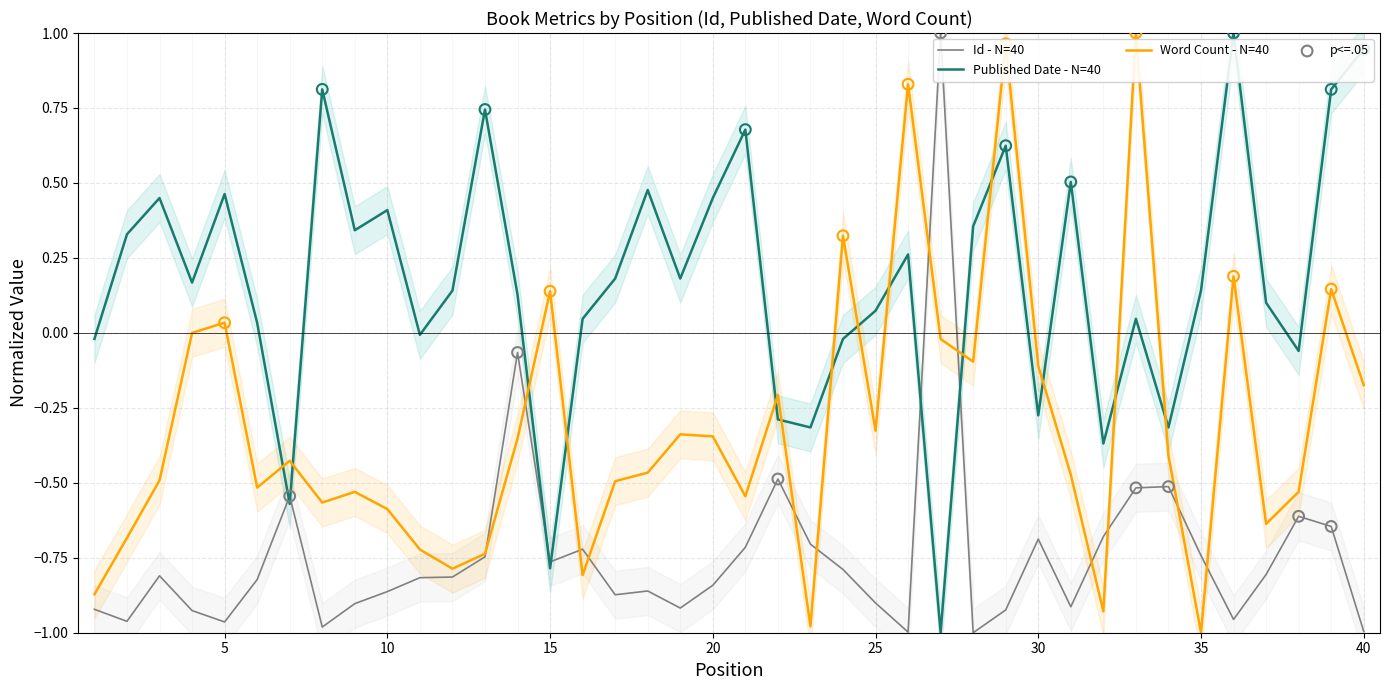

Is the value of Word Count at 4 greater than the value of Id at 10?

Yes